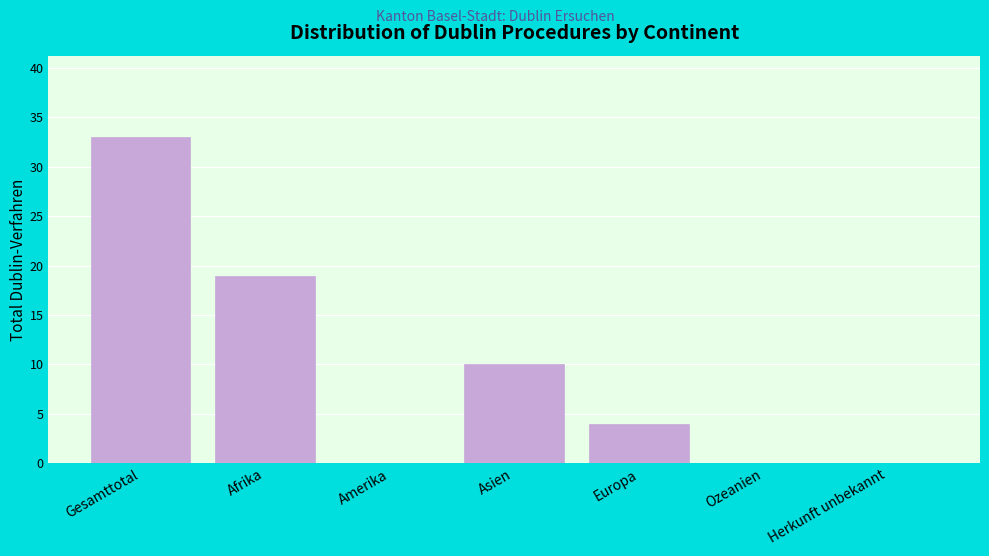

Reading left to right, transcribe all the data shown in this chart.

Gesamttotal=33	Afrika=19	Amerika=0	Asien=10	Europa=4	Ozeanien=0	Herkunft unbekannt=0